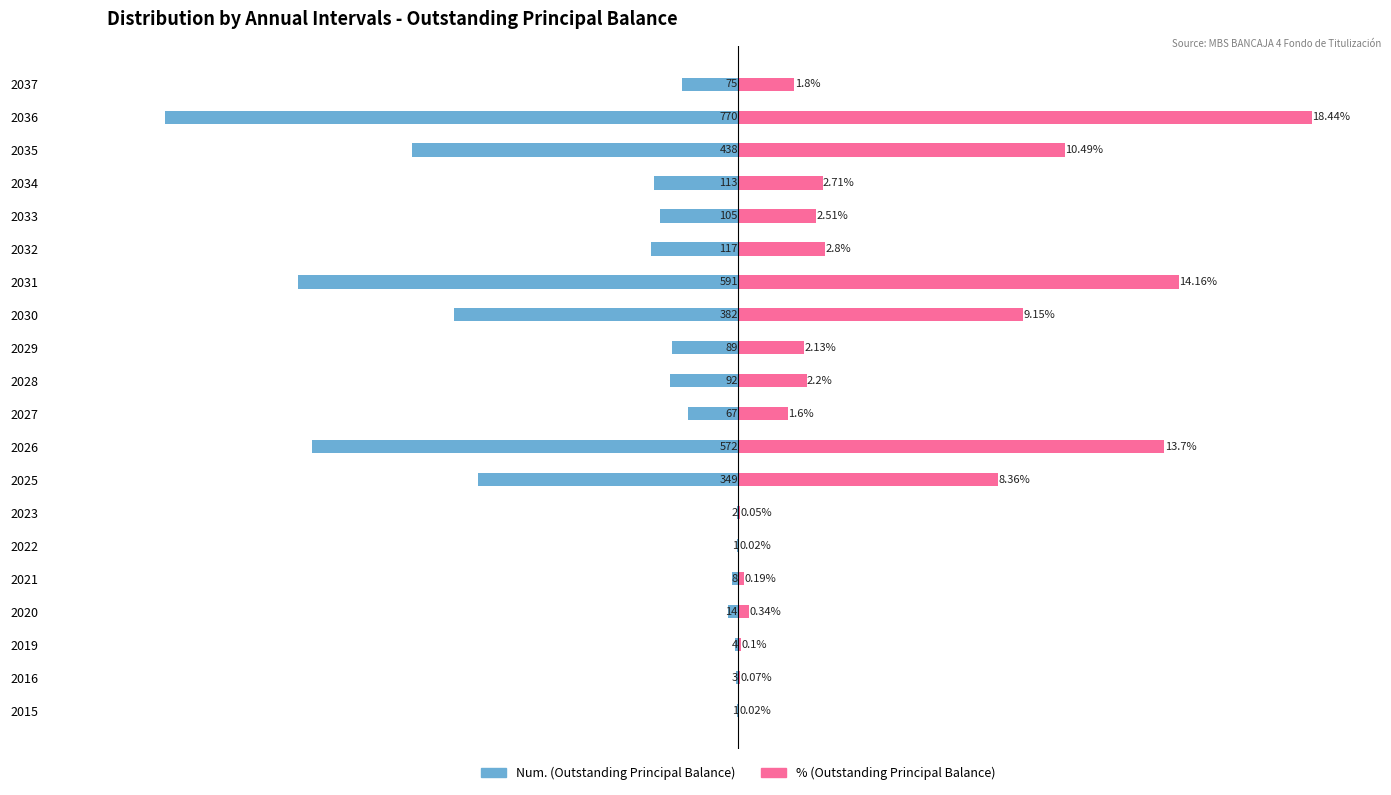

What are all the series names shown in the legend?

Num. (Outstanding Principal Balance), % (Outstanding Principal Balance)